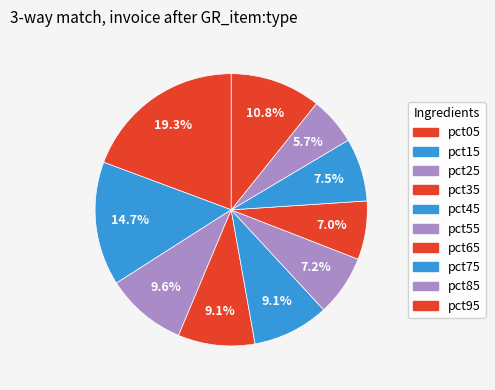

Rank the categories by value from highest to lowest.

pct05, pct15, pct95, pct25, pct35, pct45, pct75, pct55, pct65, pct85